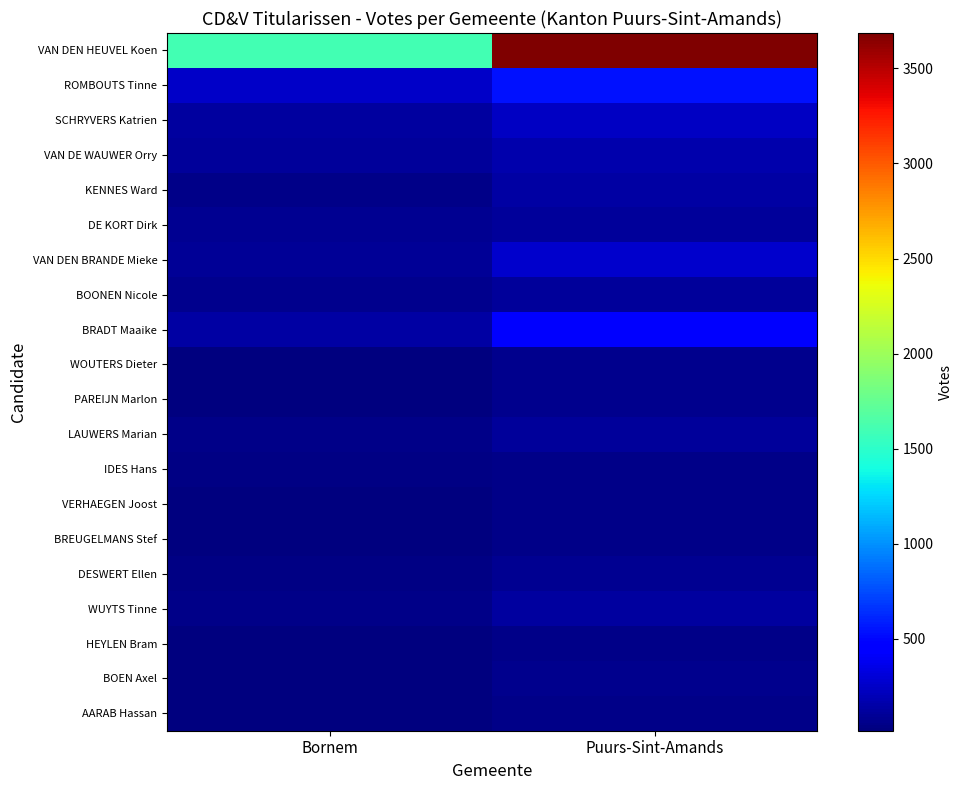

Which series has the largest total across all categories?

VAN DEN HEUVEL Koen